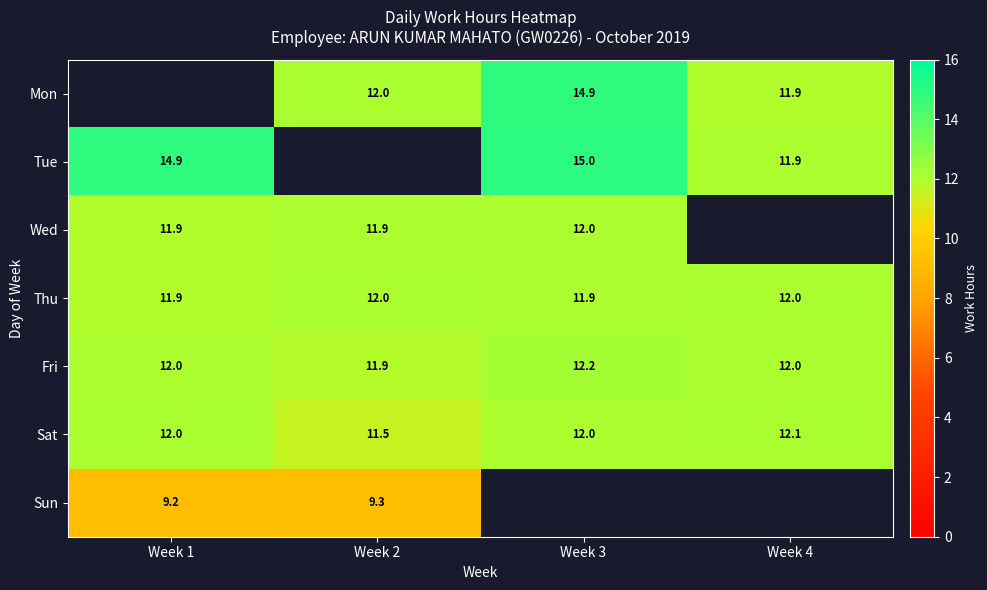

How many categories are shown in the chart?

4